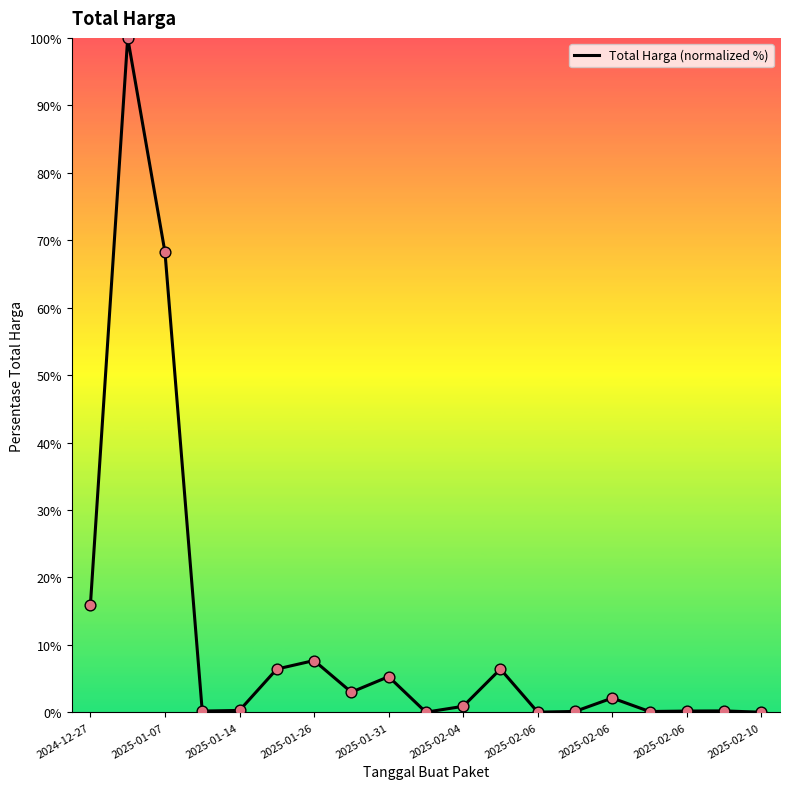

What is the maximum value shown in the chart?

100.0